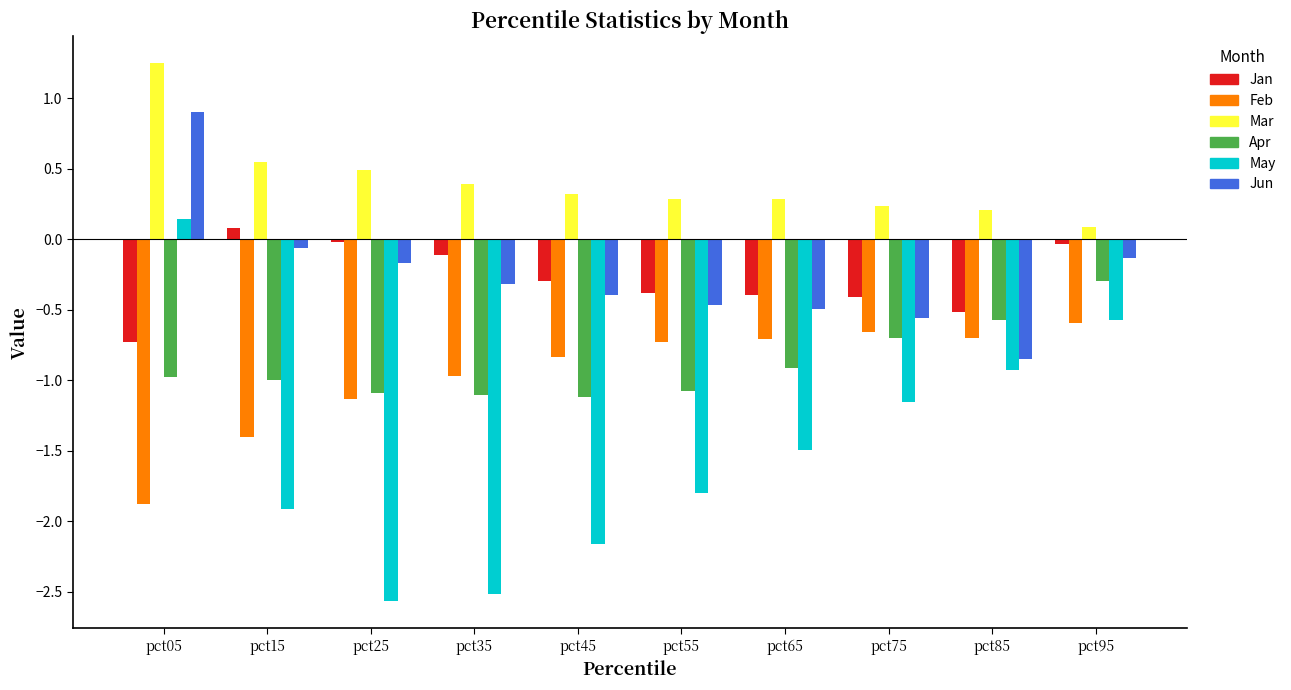

What is the value of the Feb bar at the 4th from the left?

-1.0